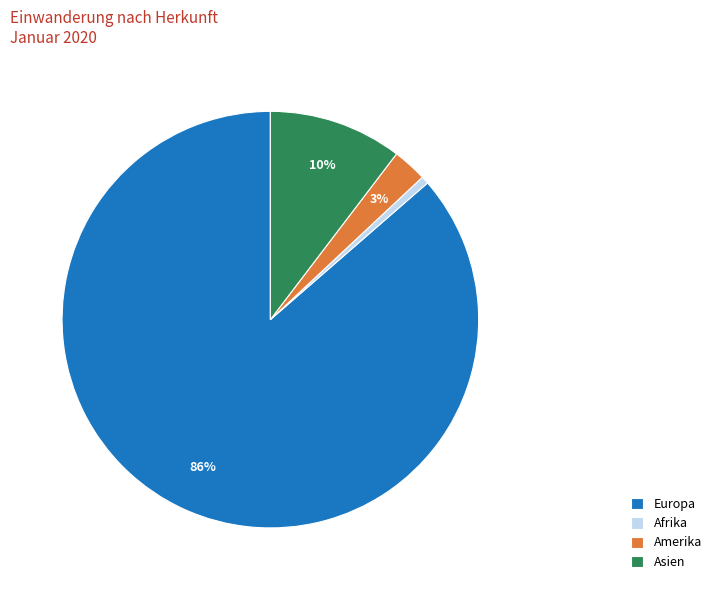

Count the number of slices in the pie.

4